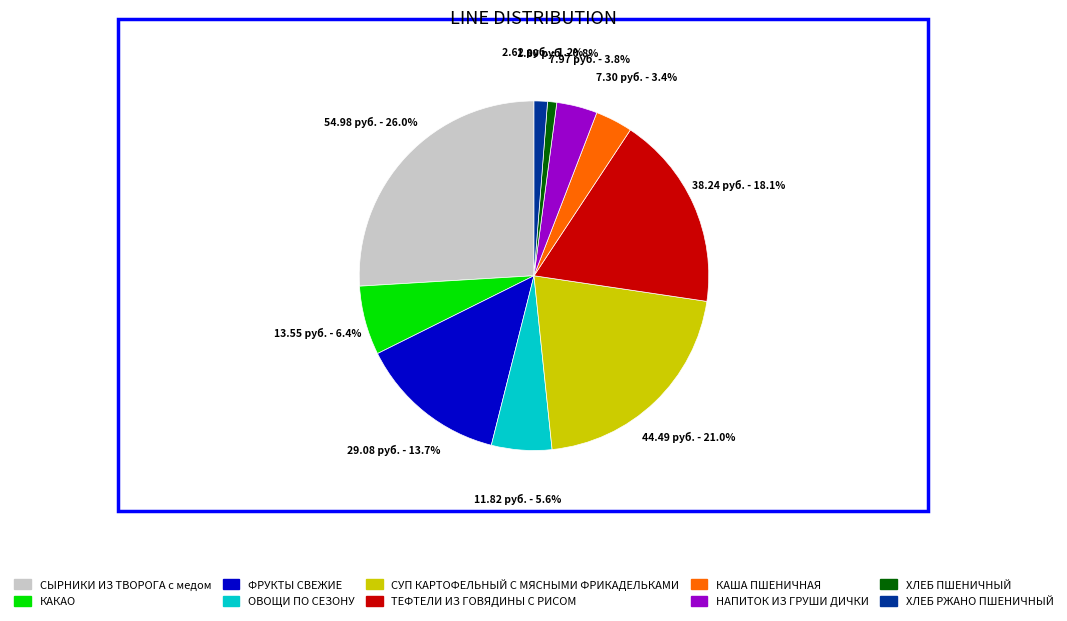

What is the largest slice in the pie chart?

СЫРНИКИ ИЗ ТВОРОГА с медом